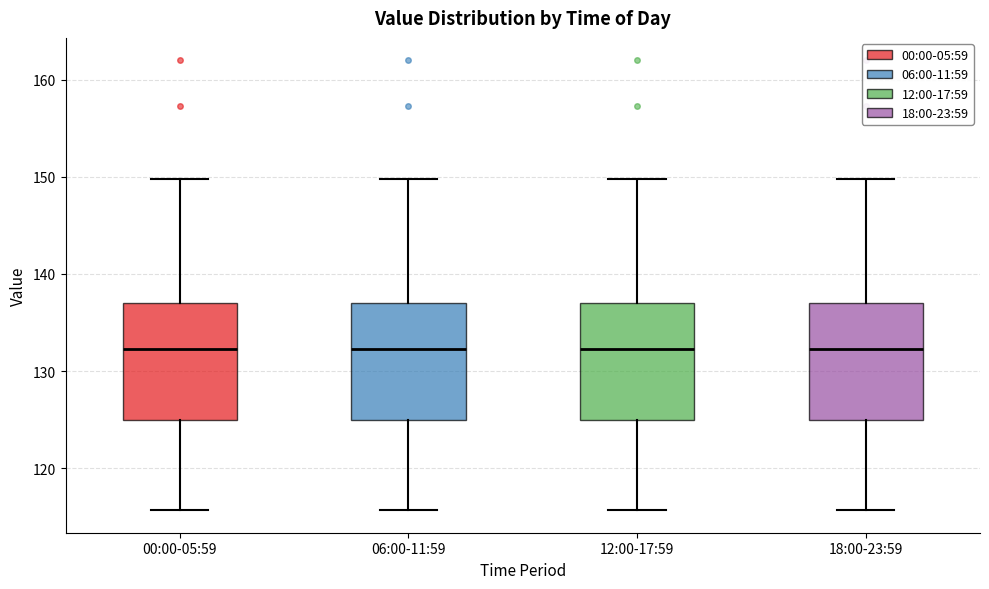

Reading left to right, transcribe this box plot: for each box, give where its median line is, the range the box spans, and where its two whiskers end, as read against the y-axis. The values are not printed on the chart, so give them approximately, as read against the axis.

00:00-05:59: median 132, box 125 to 137, whiskers 116 to 150
06:00-11:59: median 132, box 125 to 137, whiskers 116 to 150
12:00-17:59: median 132, box 125 to 137, whiskers 116 to 150
18:00-23:59: median 132, box 125 to 137, whiskers 116 to 150